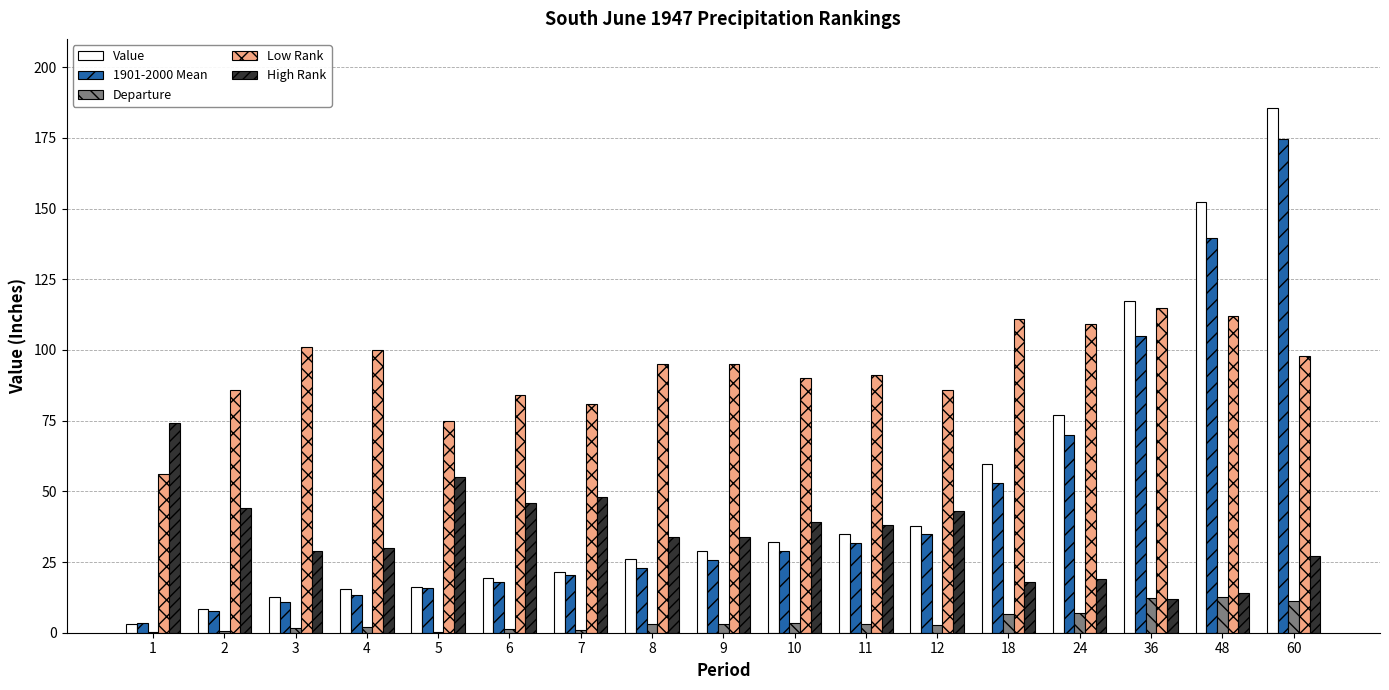

True or false: 1901-2000 Mean has a value of 20.4 at 7.

True